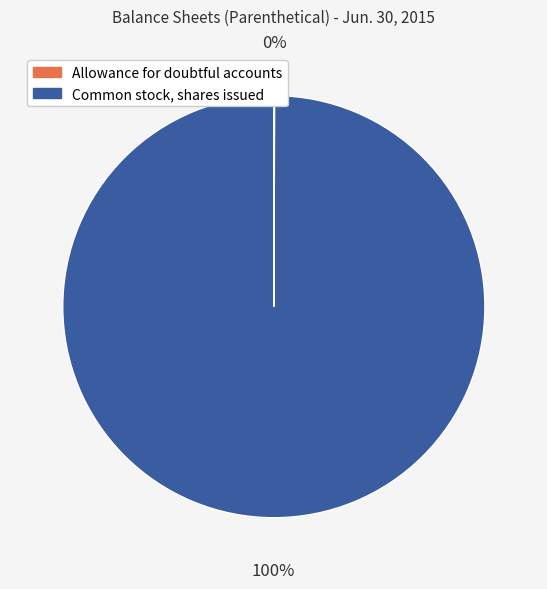

To the nearest percent, what portion does Common stock, shares issued represent?

100%